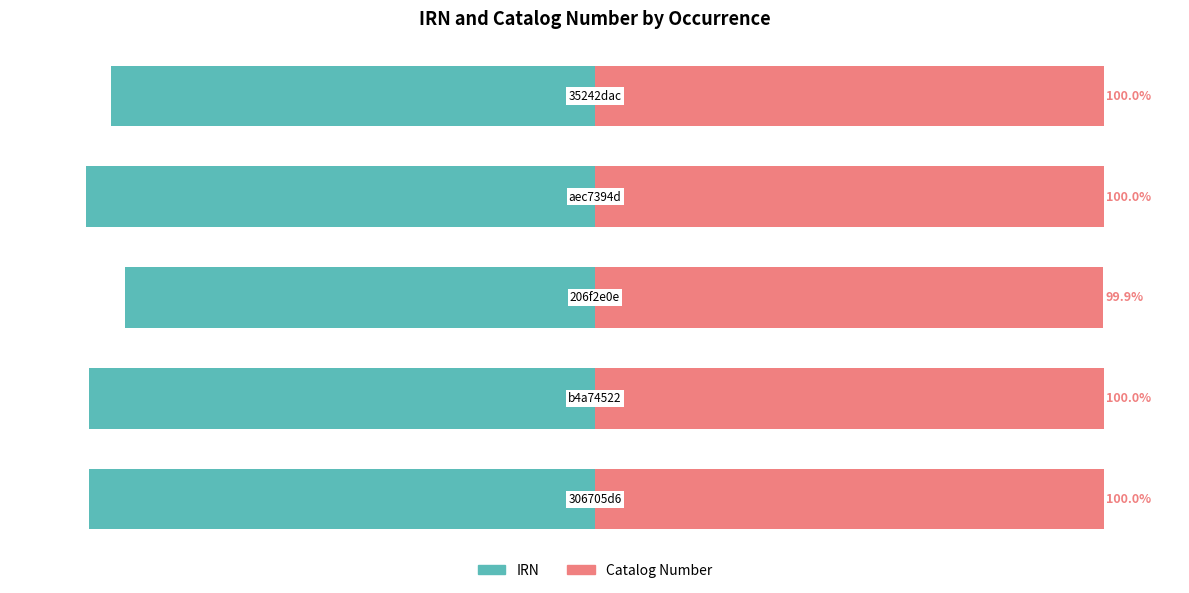

How many categories are shown in the chart?

5